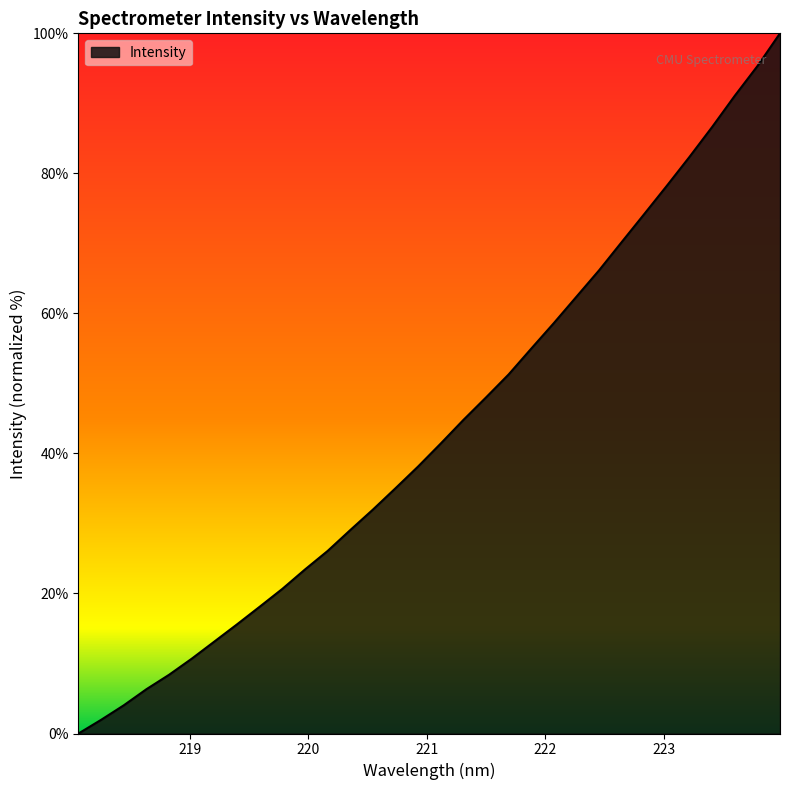

What is the maximum value shown in the chart?

100.0